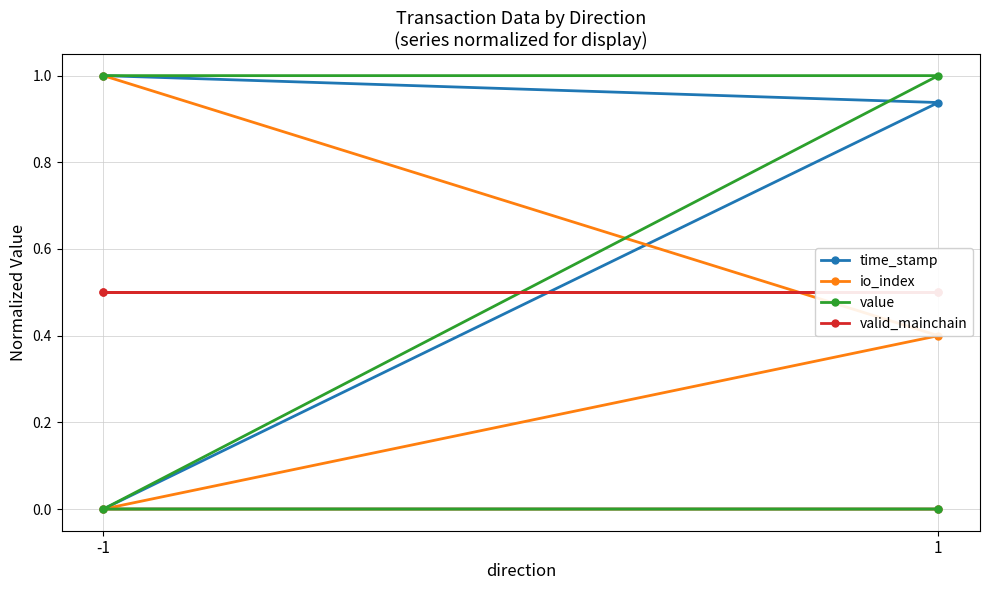

Which series has the largest range (max minus min)?

time_stamp